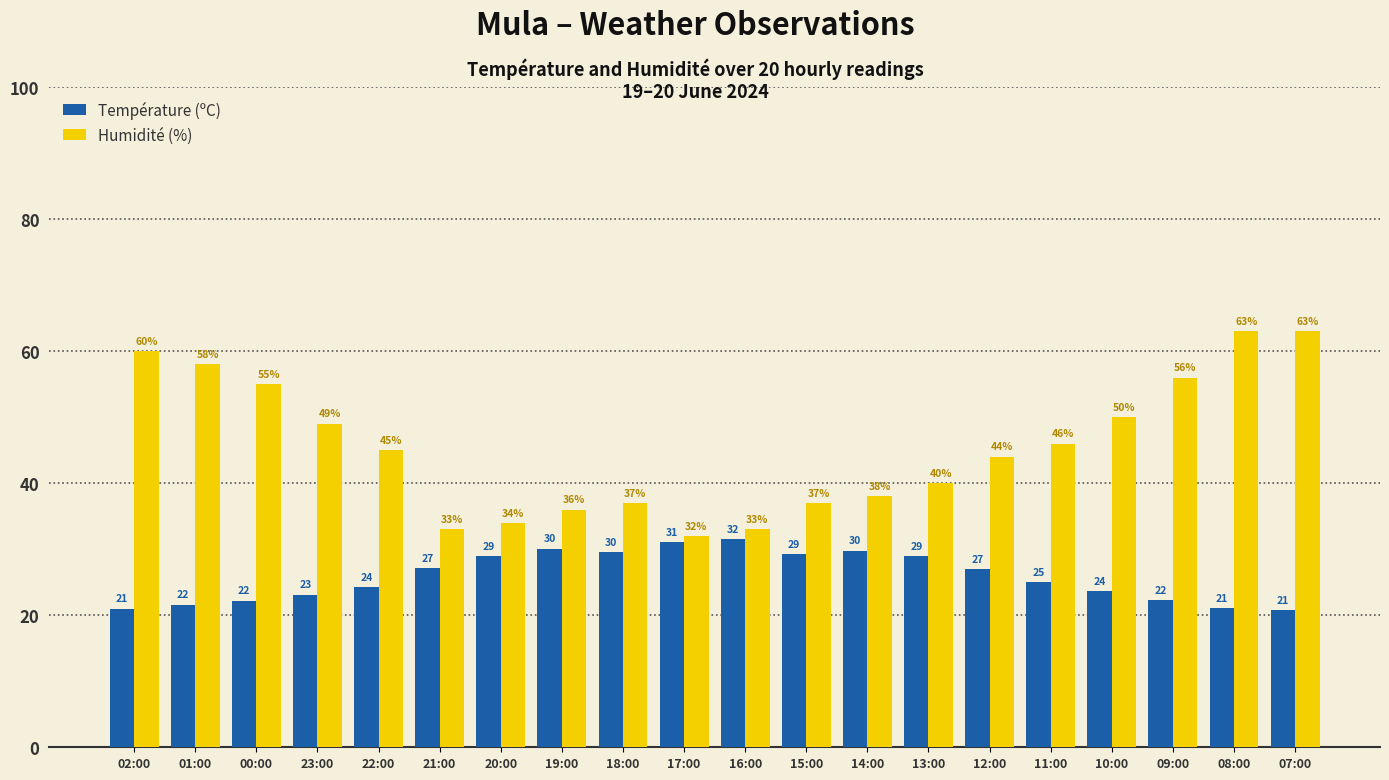

What is the difference between the Humidité (%) values at 09:00 and 02:00?

4.0